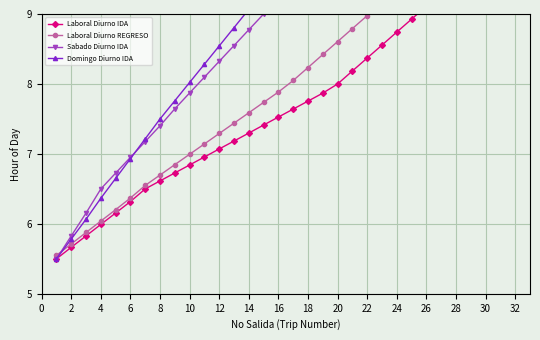

What is the difference between the maximum and second lowest values in the Laboral Diurno IDA series?

4.7